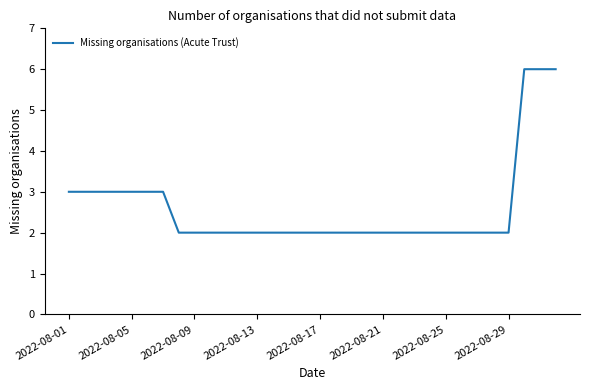

What is the greatest value displayed?

6